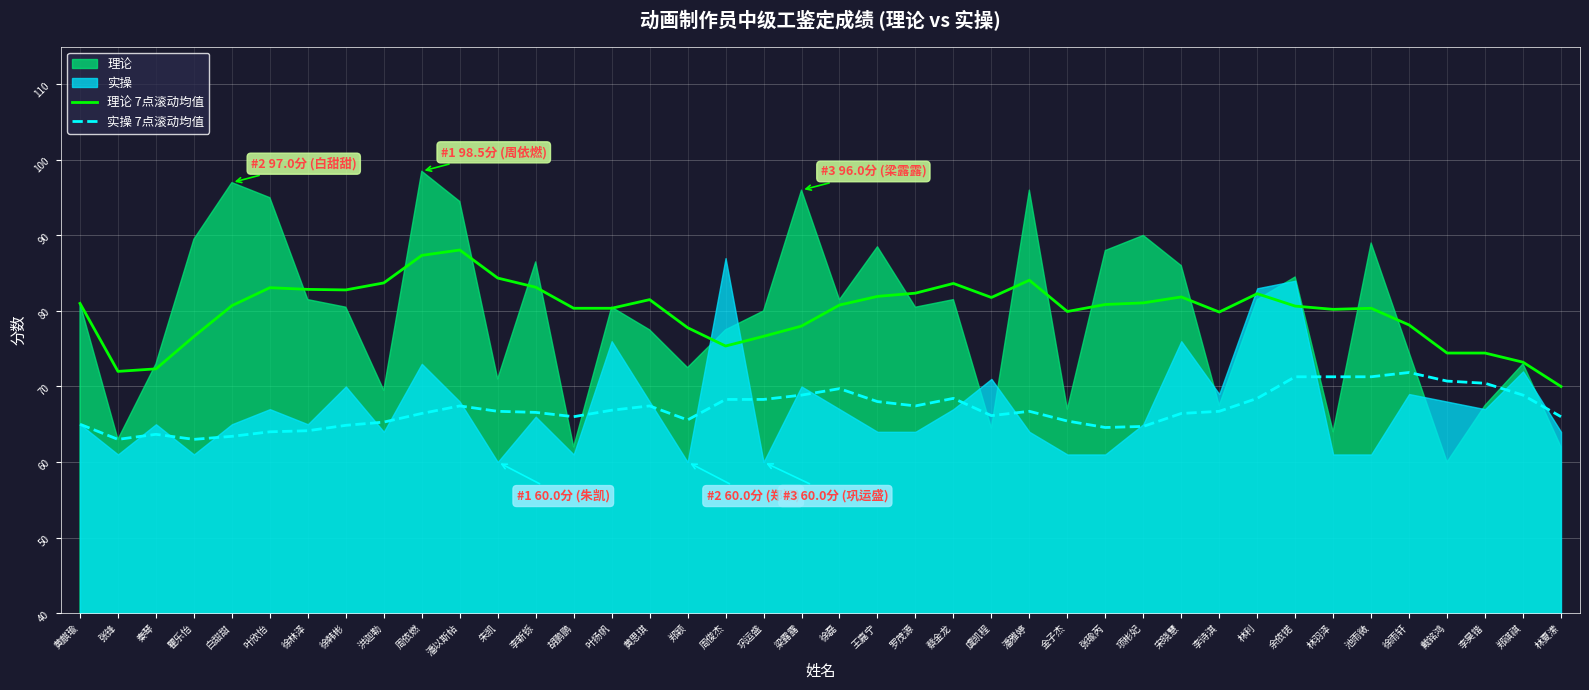

How many interior local valleys does the 理论 7点滚动均值 series have?

7